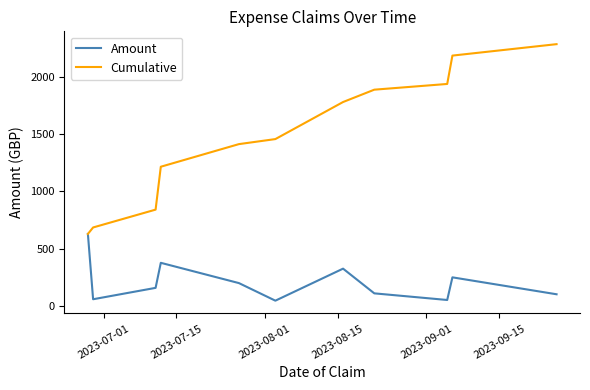

What is the maximum value for Amount?

627.5